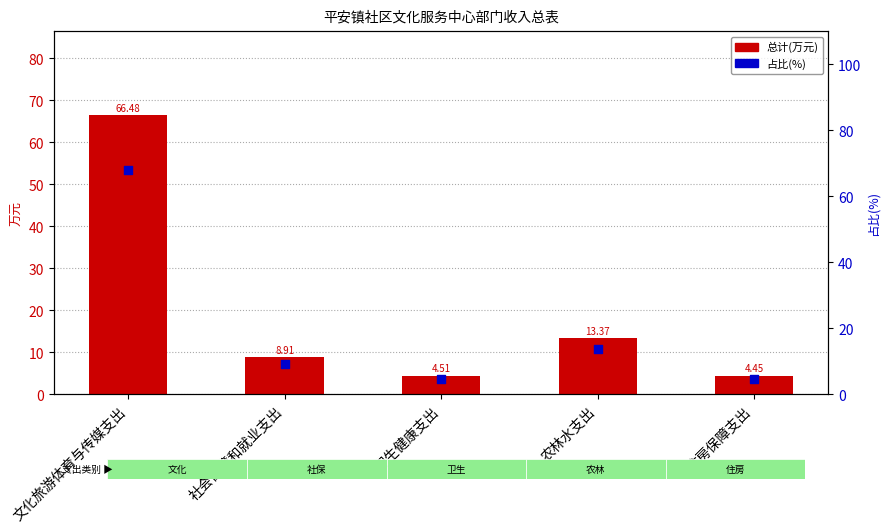

Is the value of 总计(万元) at 卫生健康支出 greater than the value of 占比(%) at 住房保障支出?

No